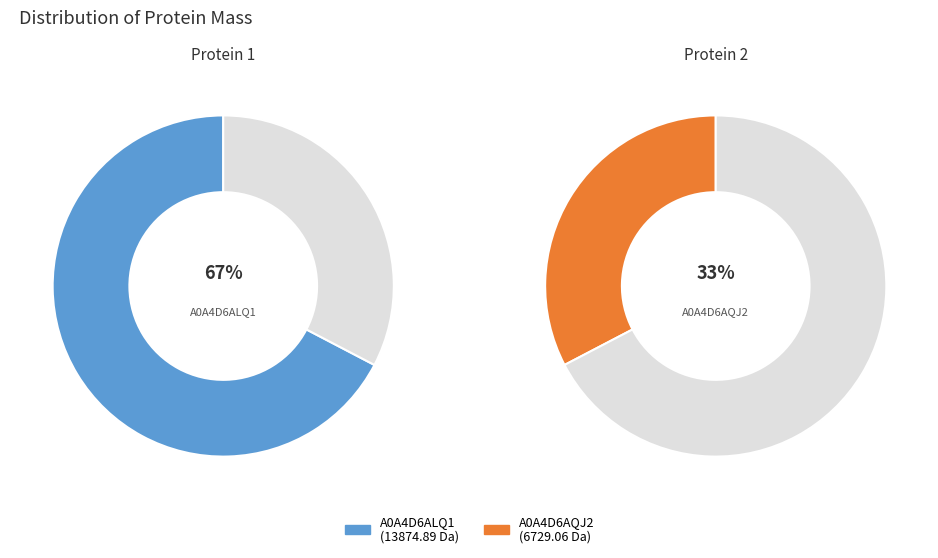

How many segments does this pie chart have?

2